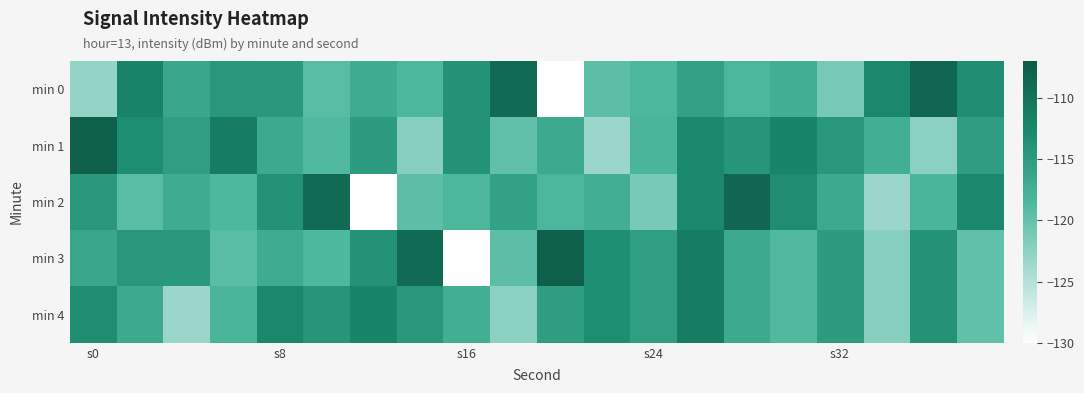

Which series has the largest total across all categories?

min 1